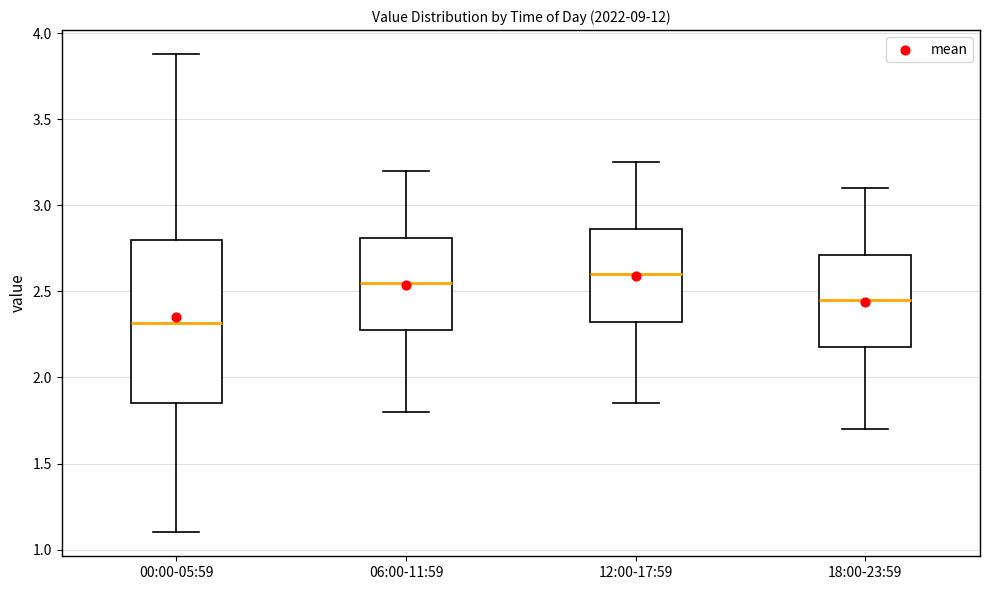

Reading left to right, transcribe this box plot: for each box, give where its median line is, the range the box spans, and where its two whiskers end, as read against the y-axis. The values are not printed on the chart, so give them approximately, as read against the axis.

00:00-05:59: median 2.30, box 1.85 to 2.80, whiskers 1.10 to 3.90
06:00-11:59: median 2.55, box 2.30 to 2.80, whiskers 1.80 to 3.20
12:00-17:59: median 2.60, box 2.35 to 2.85, whiskers 1.85 to 3.25
18:00-23:59: median 2.45, box 2.20 to 2.70, whiskers 1.70 to 3.10